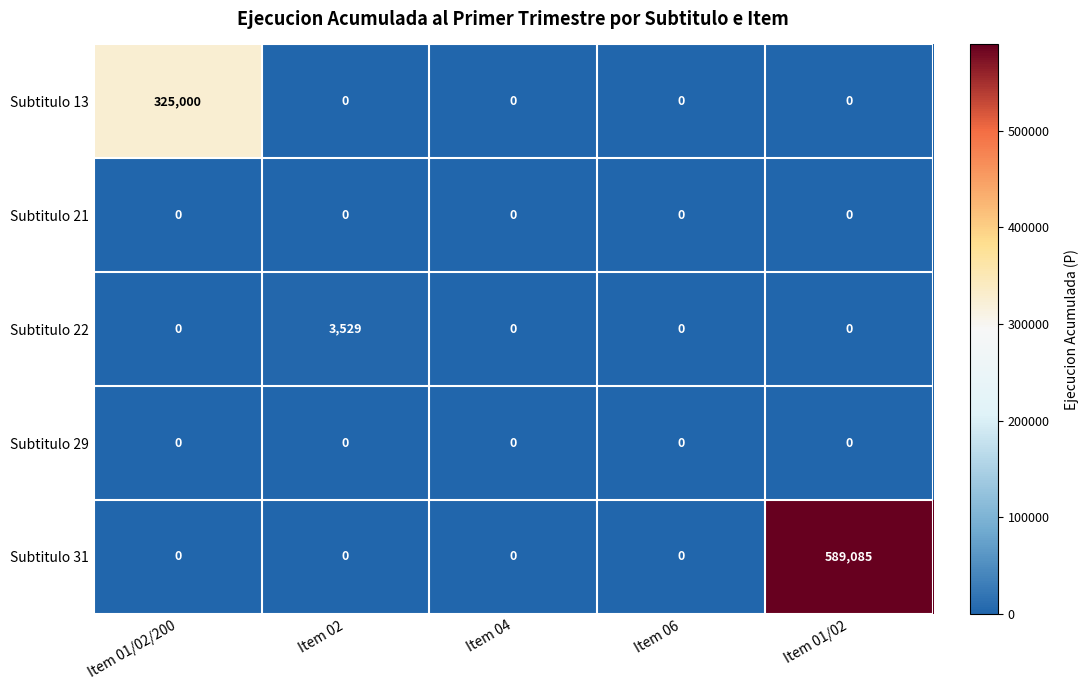

How many categories are shown in the chart?

5